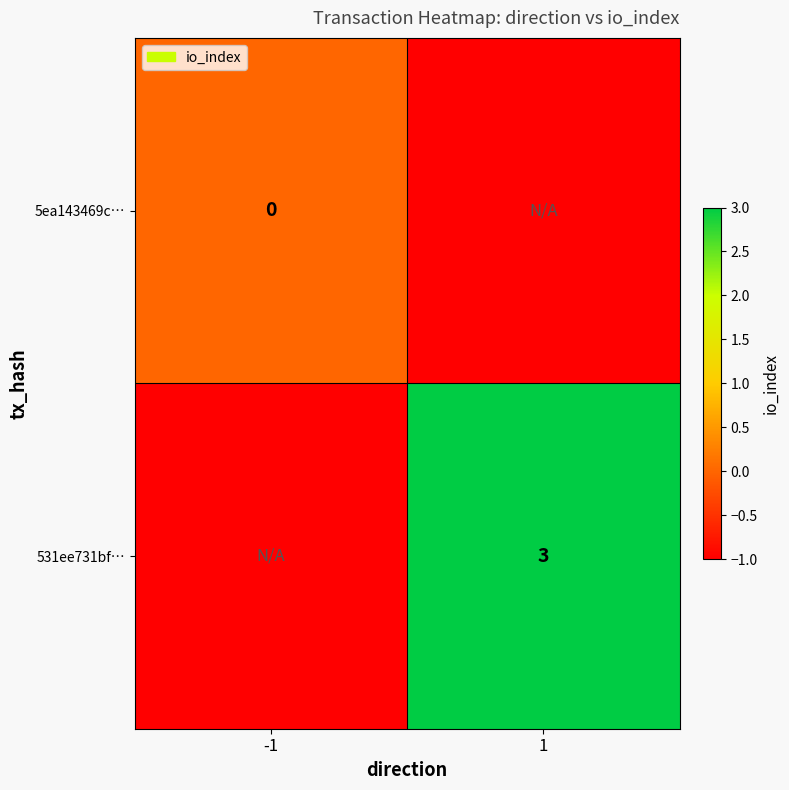

True or false: 531ee731bf… has a value of 1 at 1.

False